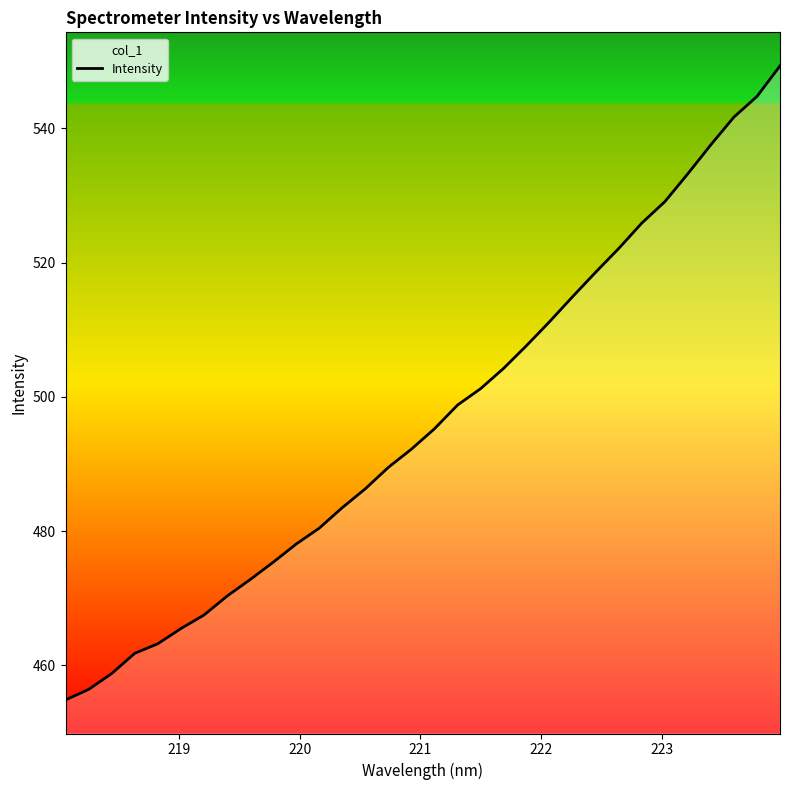

What is the difference between the maximum and minimum values?

94.5